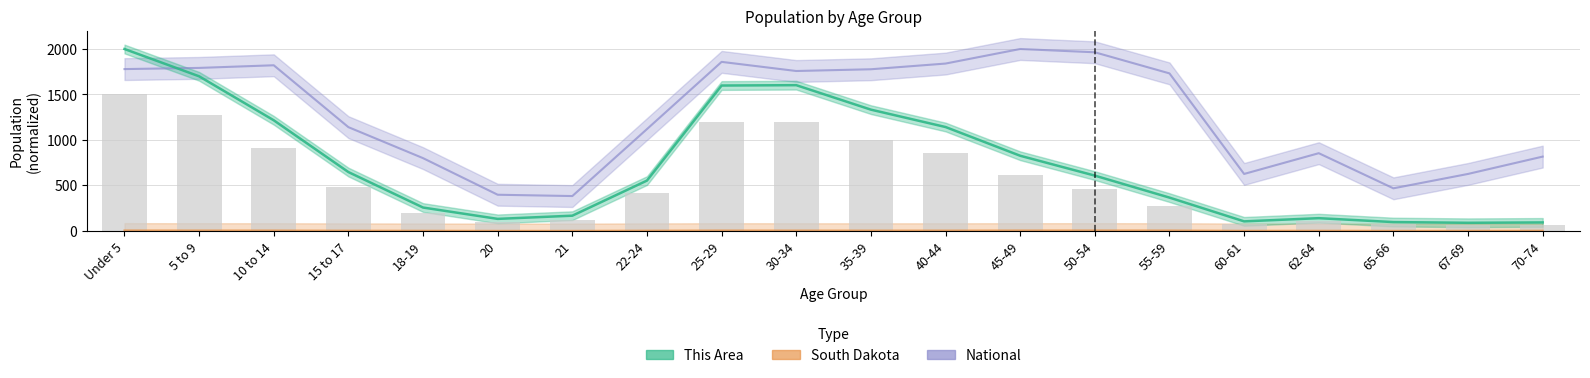

How many data points in South Dakota are less than 4?

10